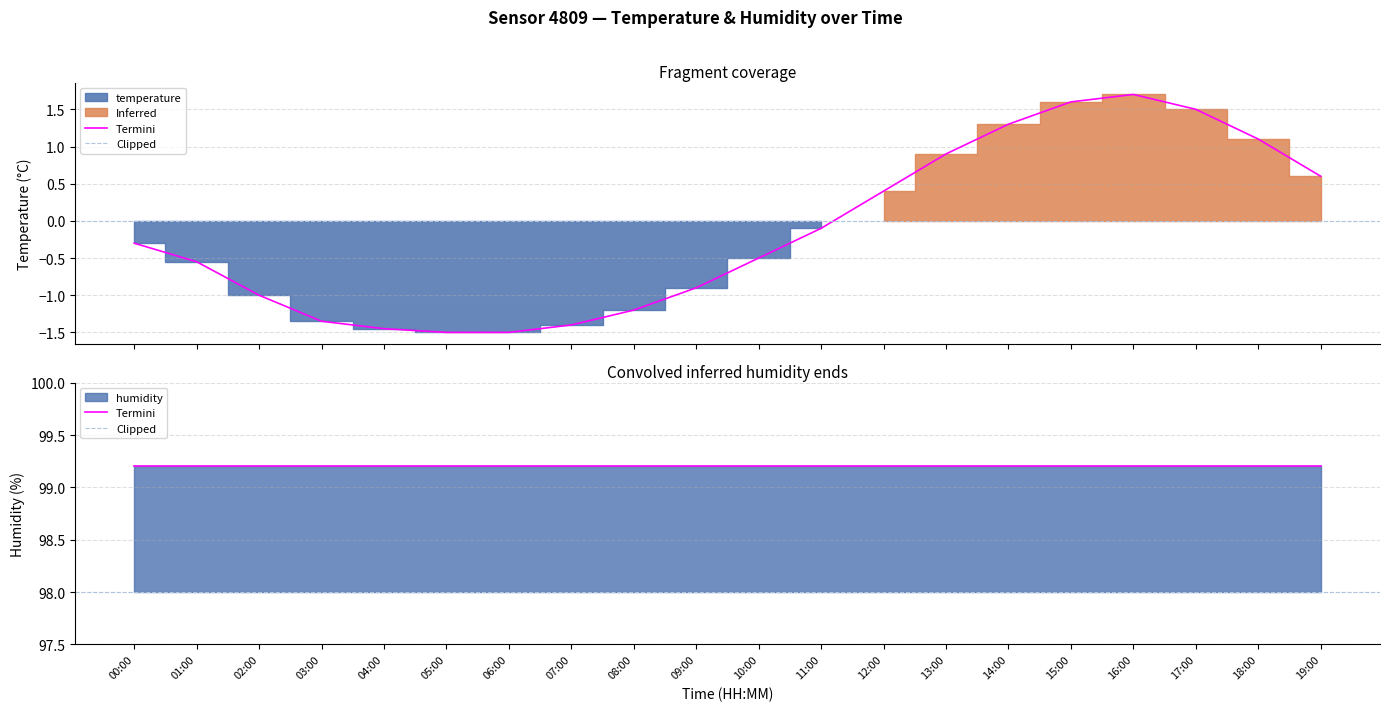

List the labels in order of value, smallest first.

05:00, 06:00, 04:00, 07:00, 03:00, 08:00, 02:00, 09:00, 01:00, 10:00, 00:00, 11:00, 12:00, 19:00, 13:00, 18:00, 14:00, 17:00, 15:00, 16:00